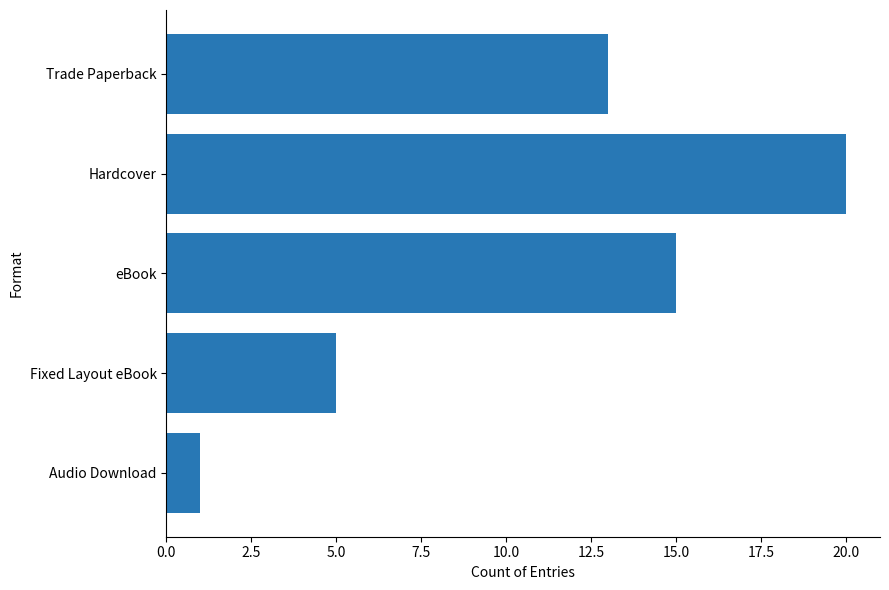

Approximately how many times larger is the value at eBook compared to Fixed Layout eBook?

3.0